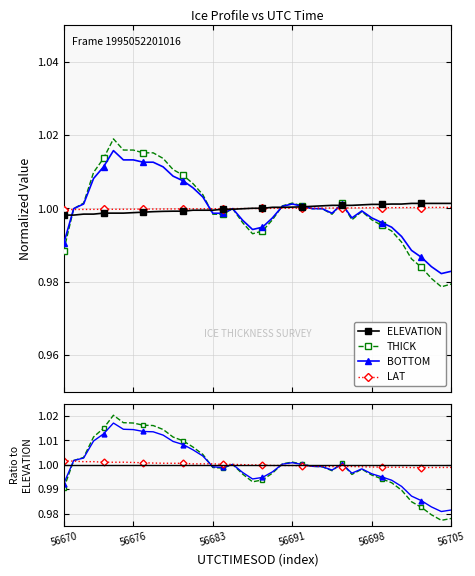

What is the average value of the THICK series?

1.0